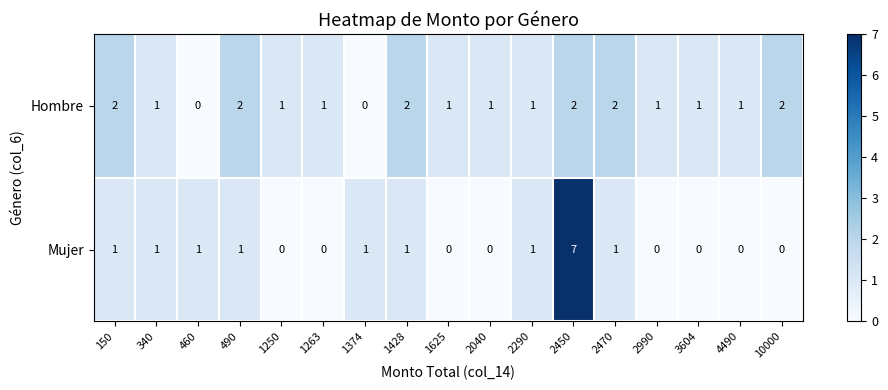

What is the difference between the maximum and minimum values in the Mujer series?

7